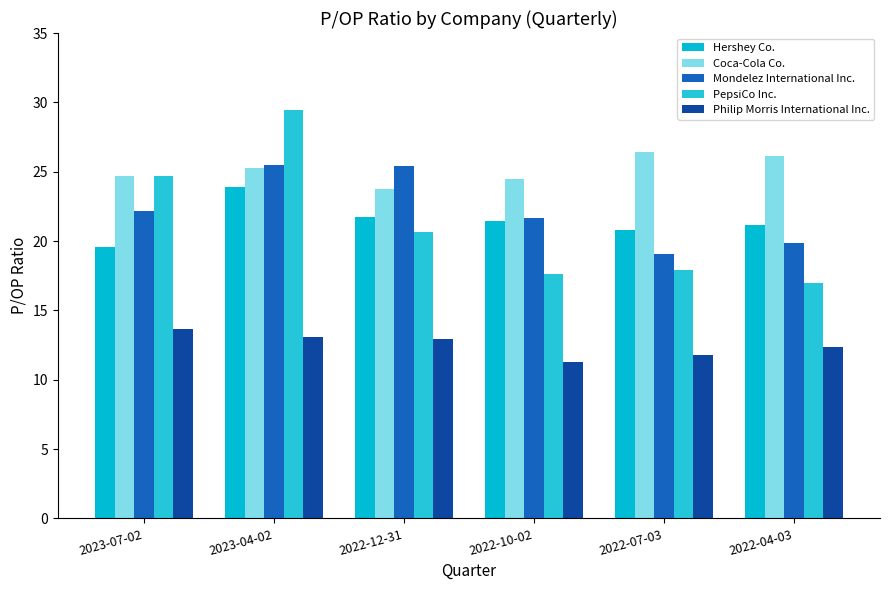

The value of Hershey Co. at 2022-07-03 is 20.8. True or false?

True